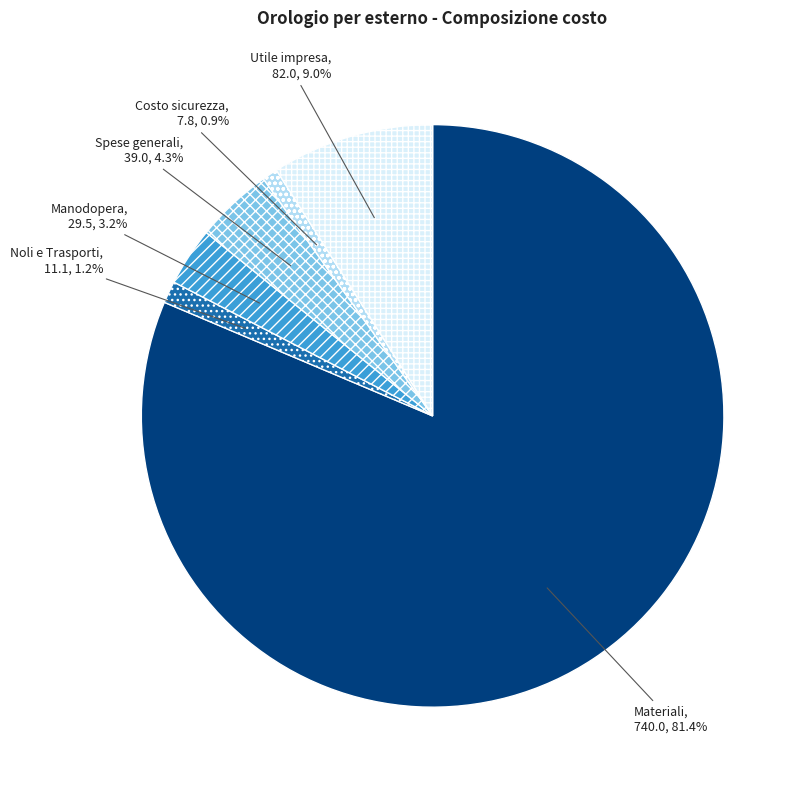

What is the largest slice in the pie chart?

Materiali